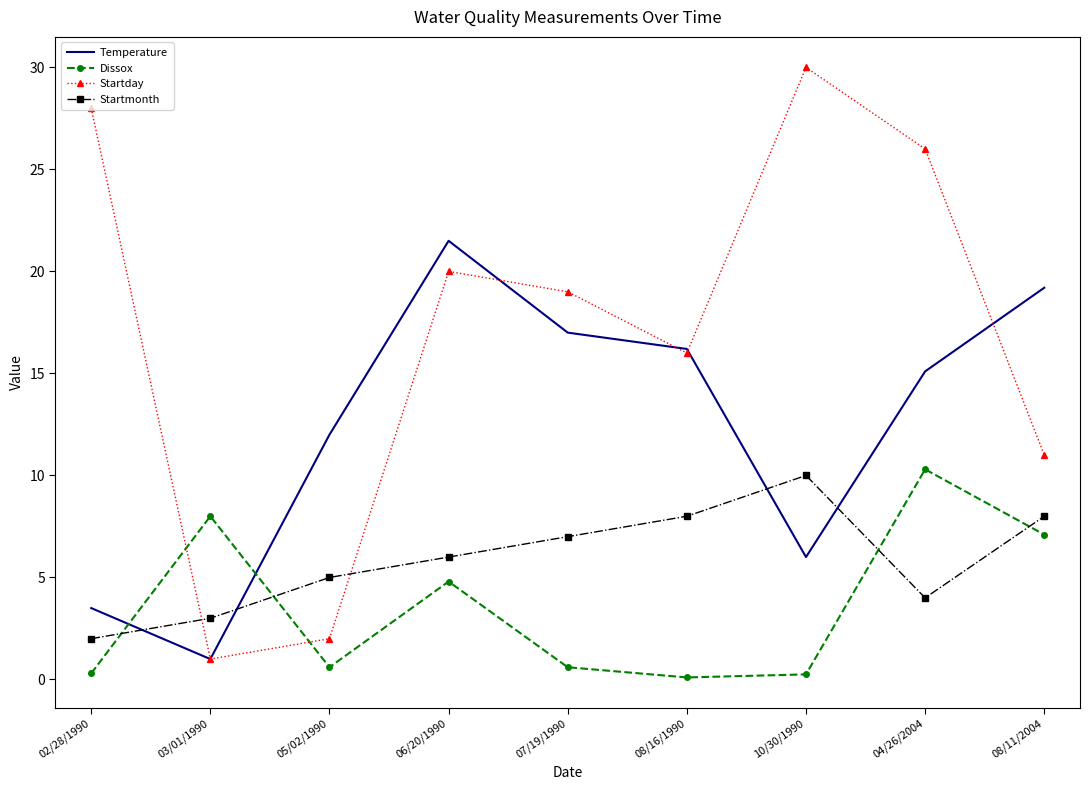

What is the total value across all series at 08/16/1990?

40.3